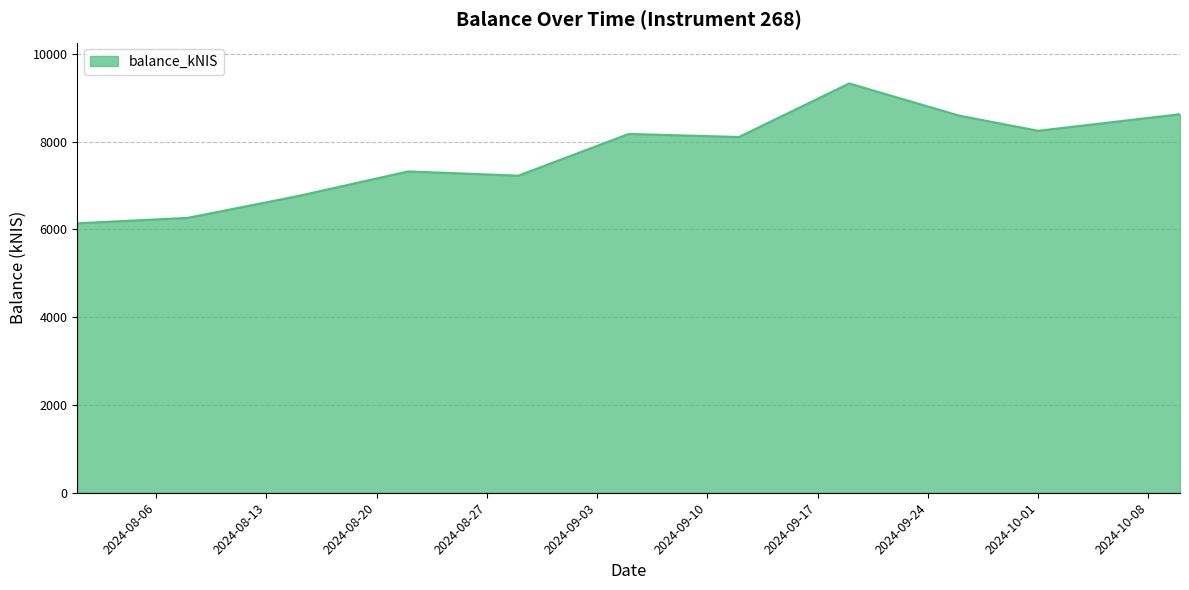

What is the difference between the maximum and minimum values?

3186.0